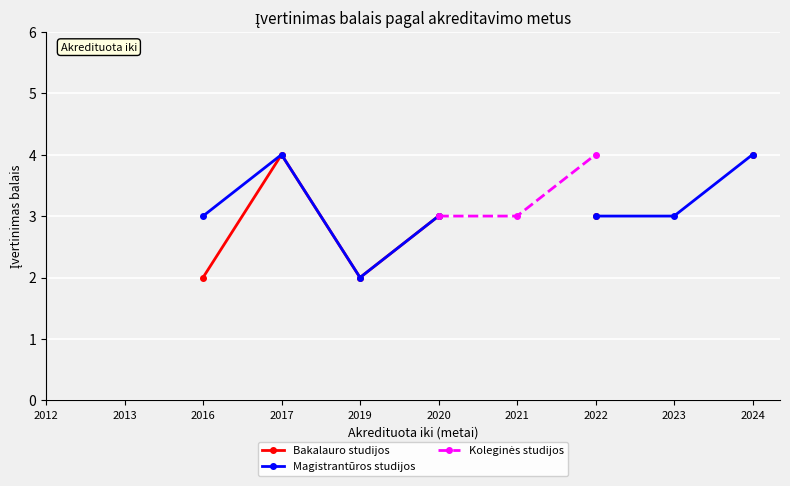

How many data points does each series have?

10